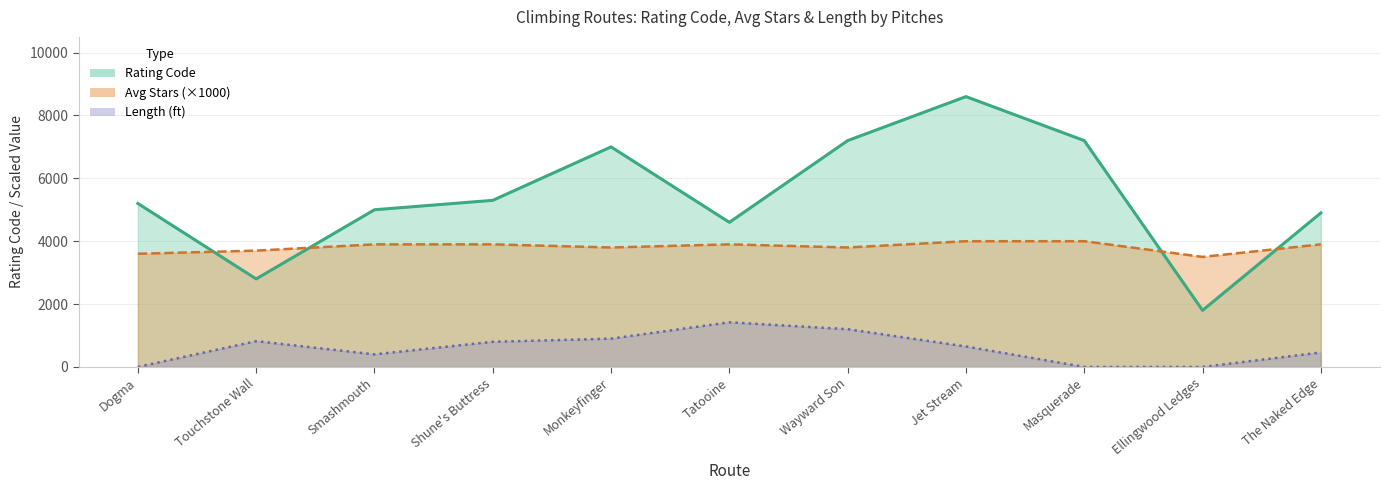

Is it true that Avg Stars equals 3800 at Monkeyfinger?

True